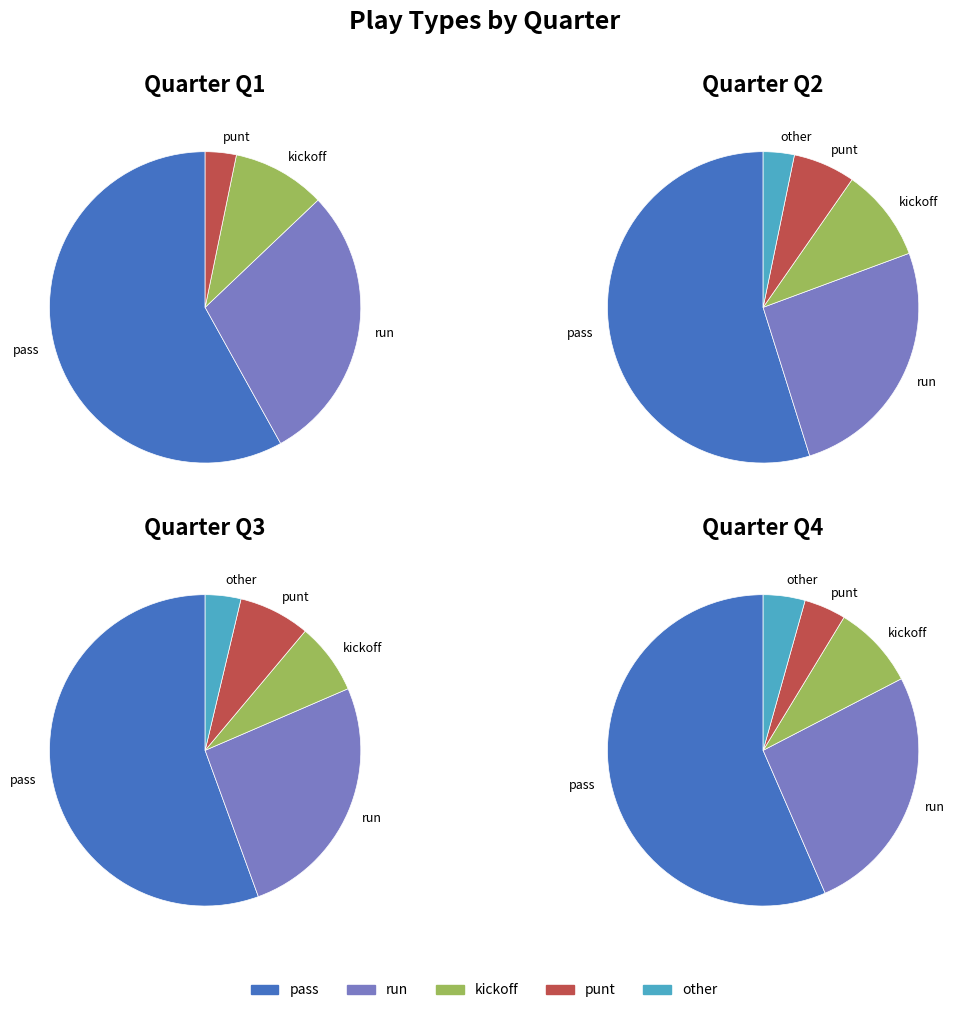

To the nearest percent, what is the average slice percentage?

25%